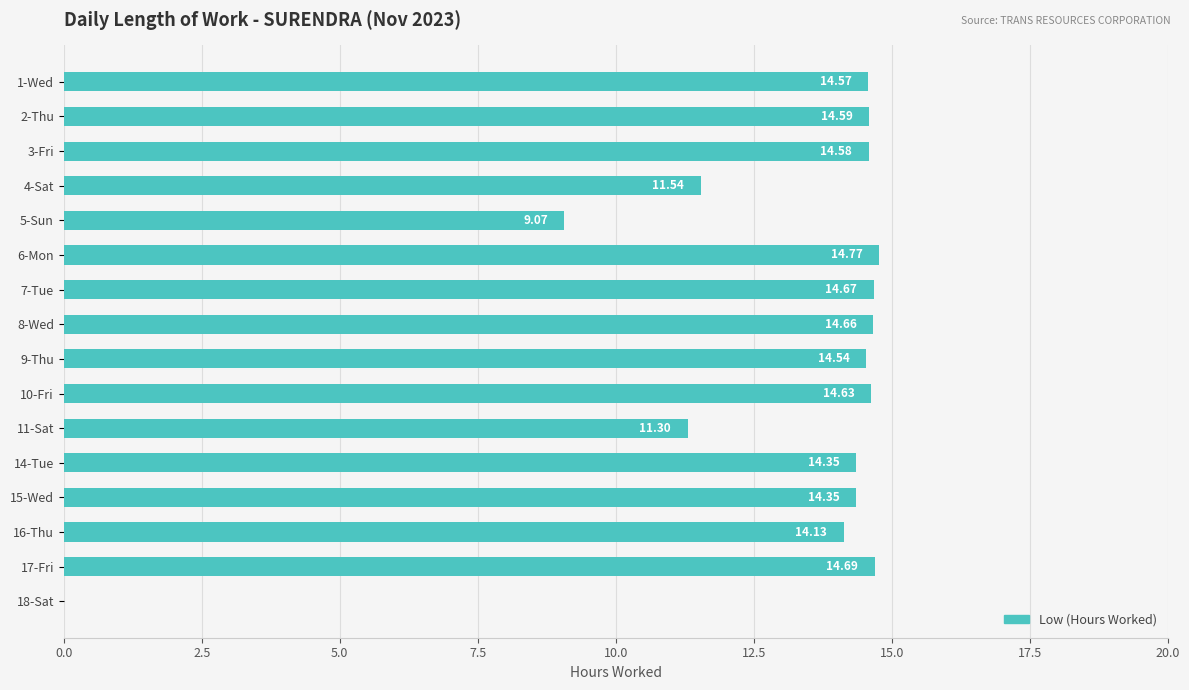

Approximately how many times larger is the value at 3-Fri compared to 2-Thu?

1.0